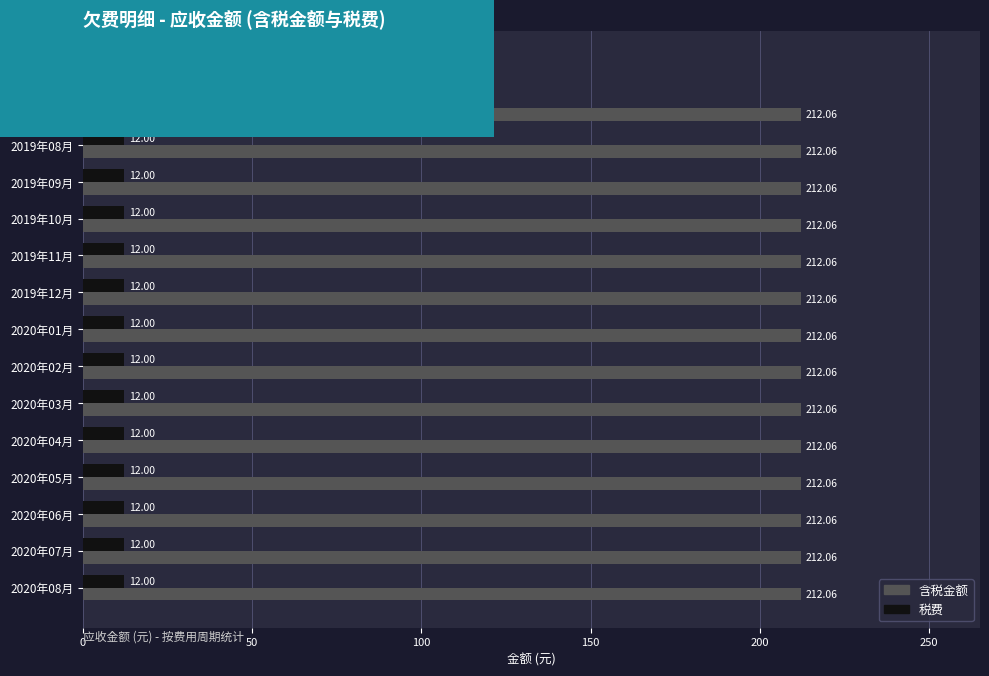

What is the average value of the 税费 series?

11.5